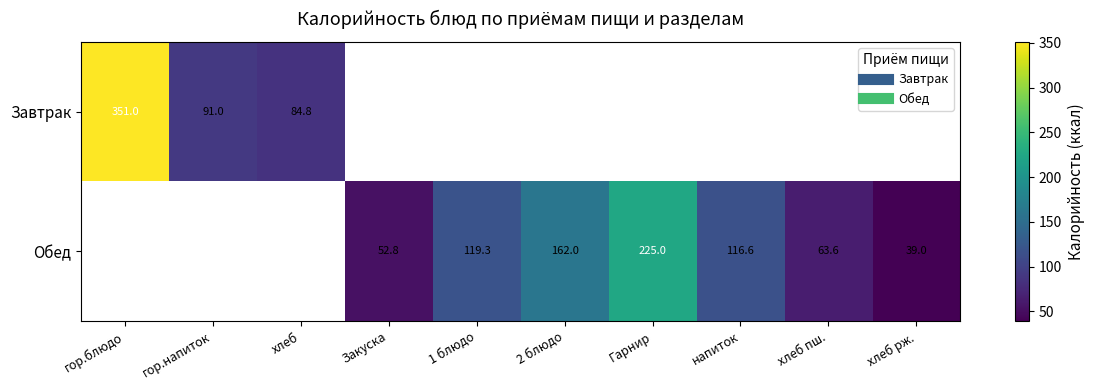

Which category has the lowest value in the Завтрак series?

хлеб